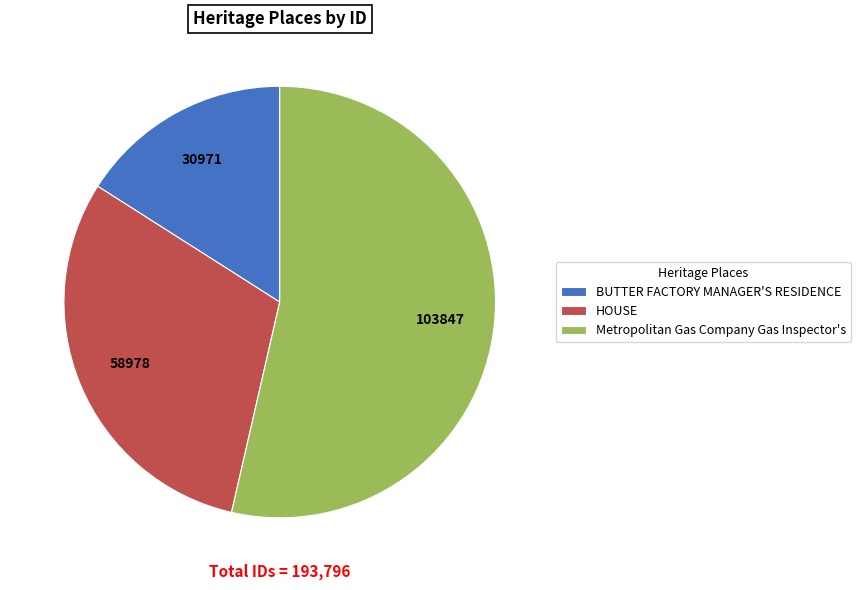

Do BUTTER FACTORY MANAGER'S RESIDENCE and Metropolitan Gas Company Gas Inspector's together represent more than half of the pie?

Yes